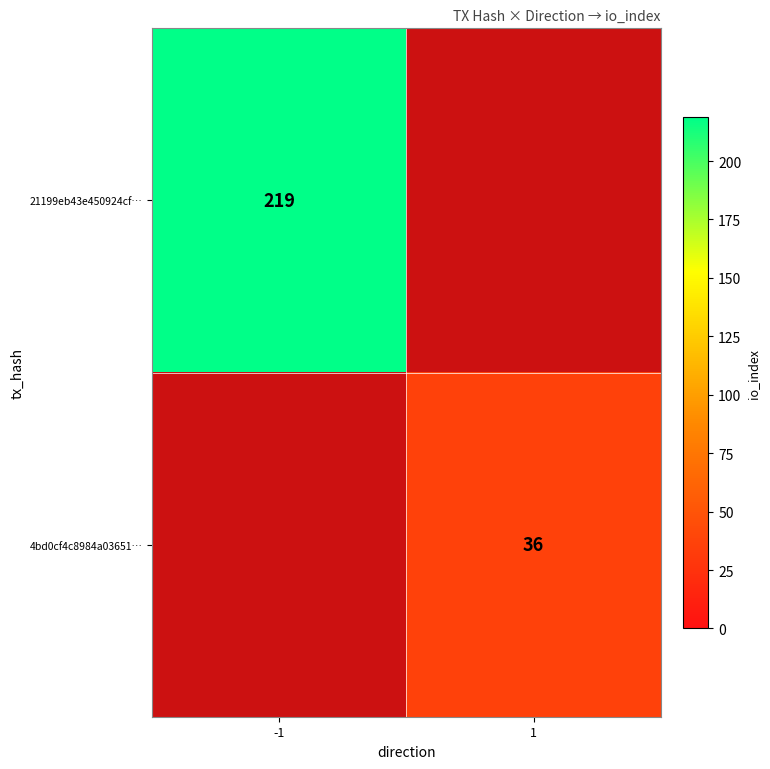

What is the sum of the 4bd0cf4c8984a03651… values at 1 and -1?

36